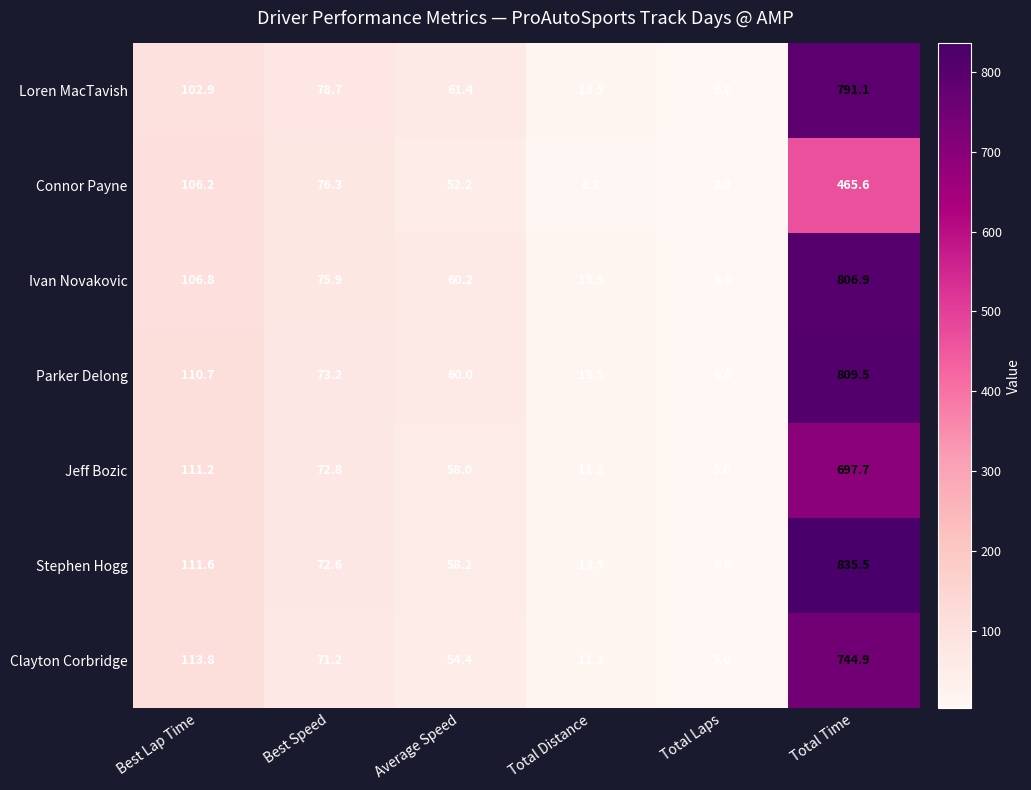

The value of Clayton Corbridge at Best Lap Time is 170.7. True or false?

False